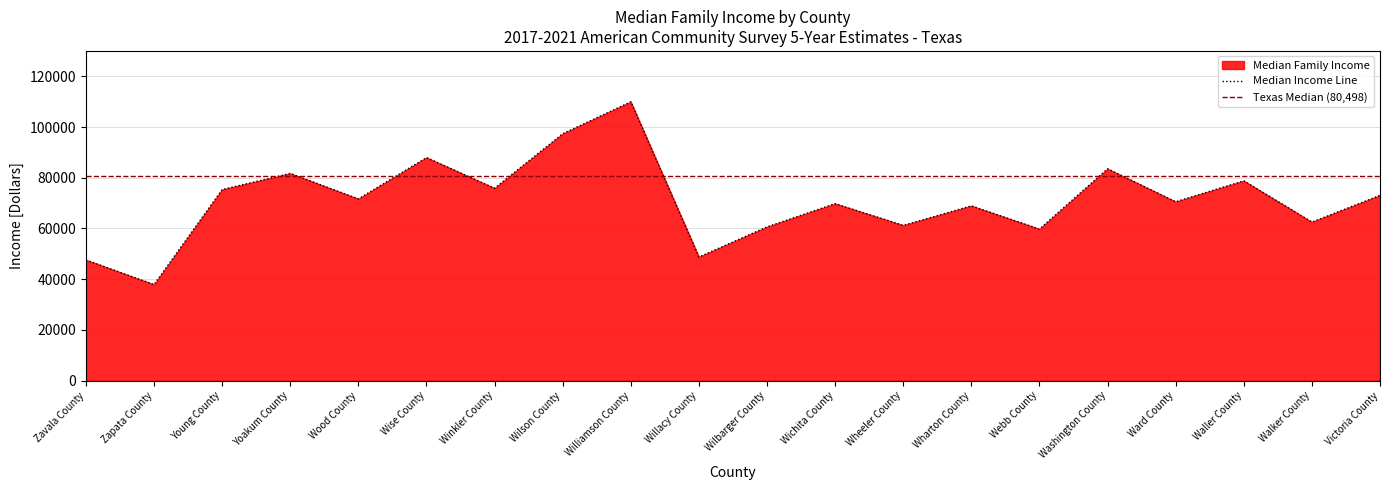

Reading left to right, extract all data points from this chart.

47585	37881	75340	81701	71651	87955	75857	97355	109956	48750	60625	69786	61219	68916	59756	83528	70529	78791	62528	73065